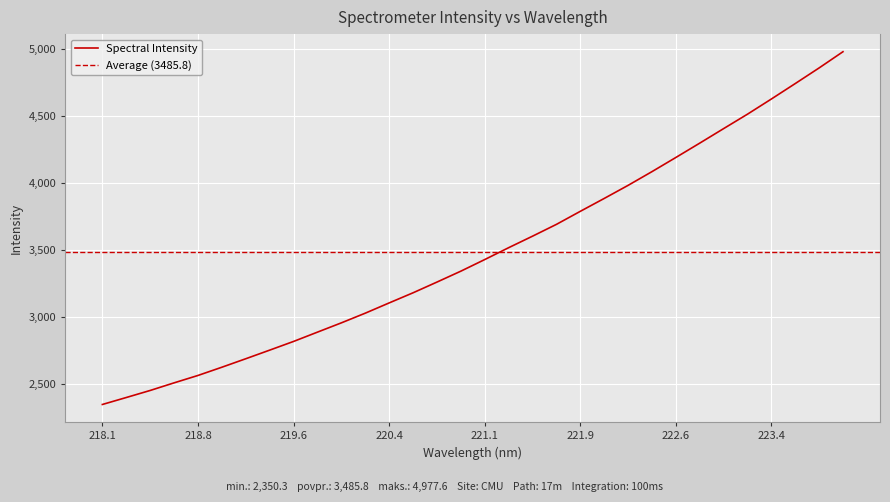

Reading right to left, transcribe all the data shown in this chart.

4977.6	4856.9	4740.5	4625.5	4512.6	4405.1	4296.9	4190.2	4084.8	3982.6	3885.1	3789.3	3692.1	3604.2	3518.4	3430.1	3343.7	3262.4	3182.5	3107.1	3030.7	2958.6	2889.5	2820.2	2755.3	2691.2	2628.0	2566.6	2511.5	2454.7	2402.2	2350.3